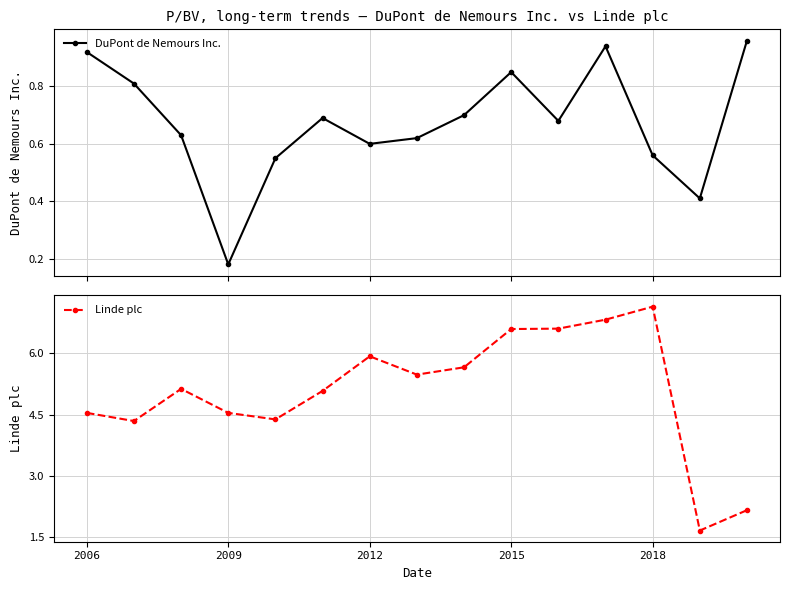

In DuPont de Nemours Inc., how many points are higher than both neighbors (excluding endpoints)?

3